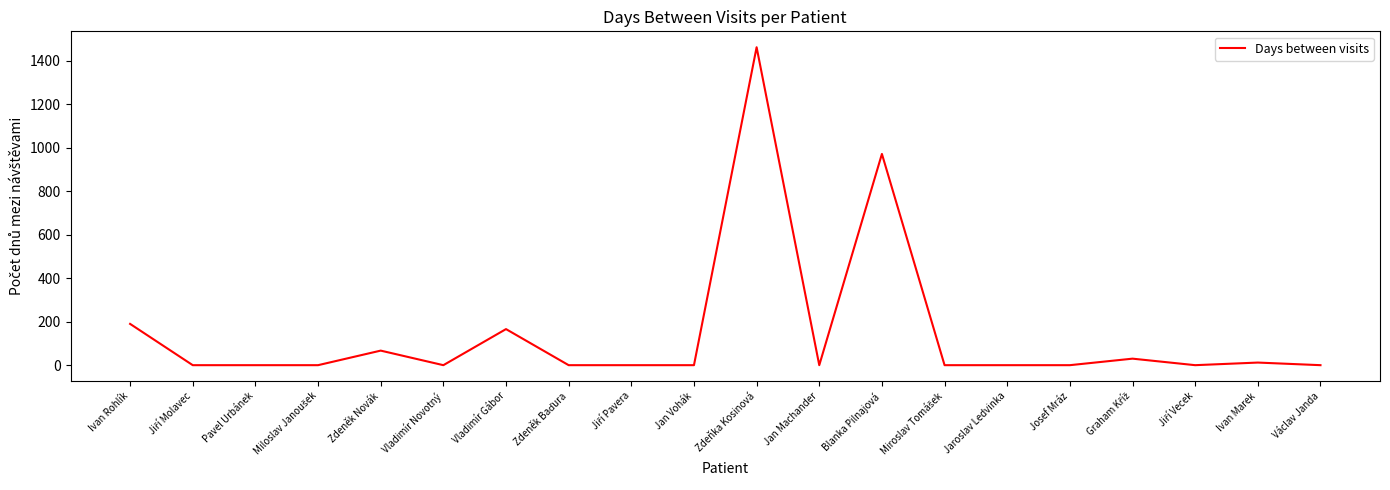

What position from the left is Pavel Urbánek?

3